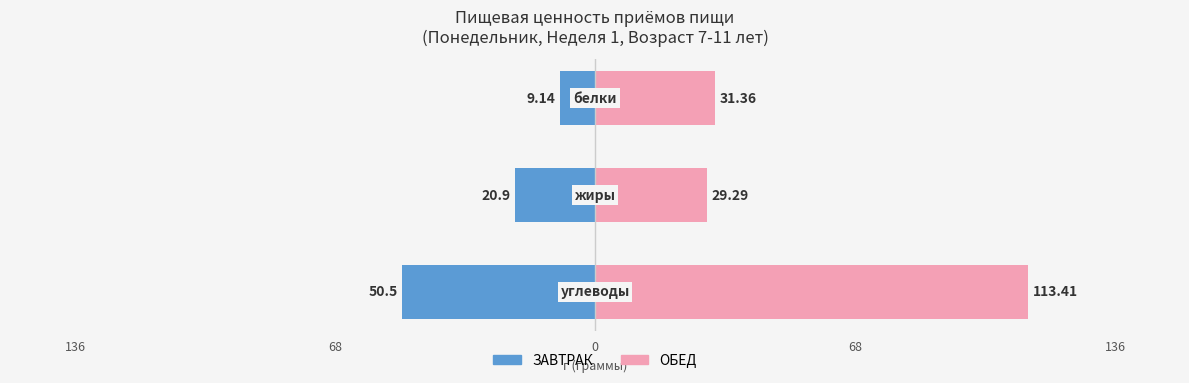

True or false: ЗАВТРАК has a value of -76.9 at 136.

False